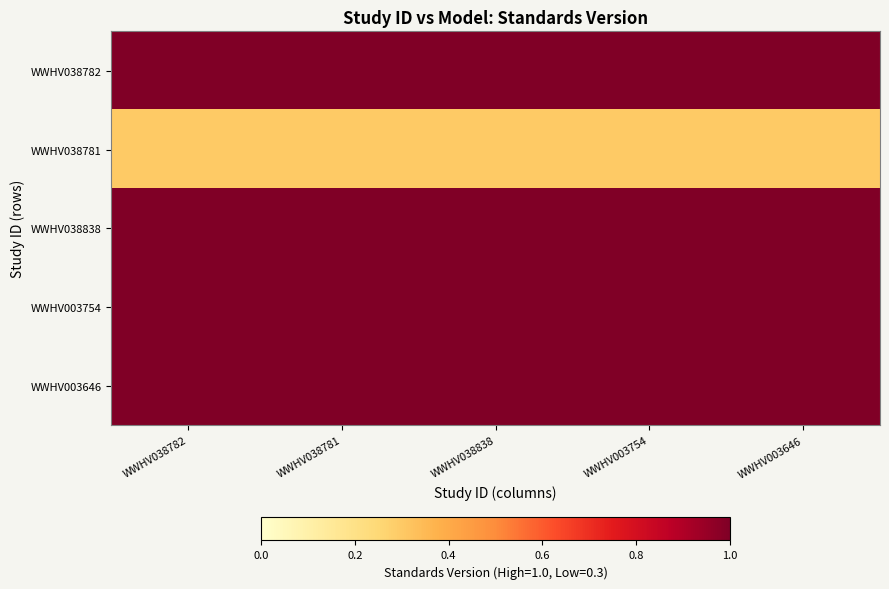

Count the number of data series in this chart.

5